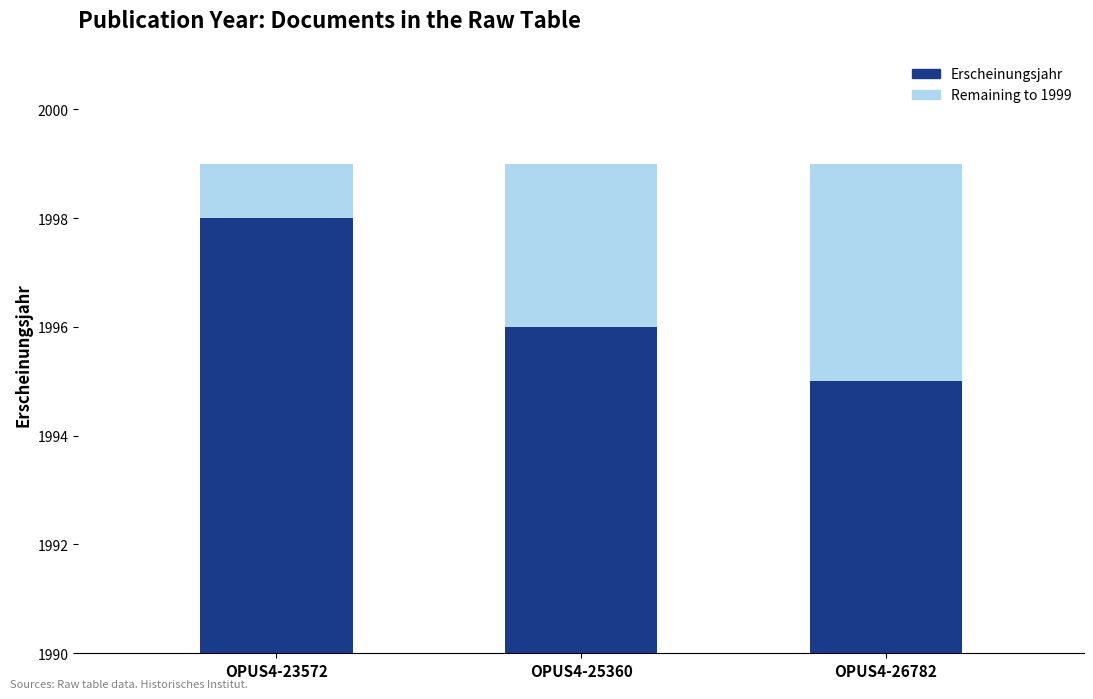

Does the chart contain any negative values?

No